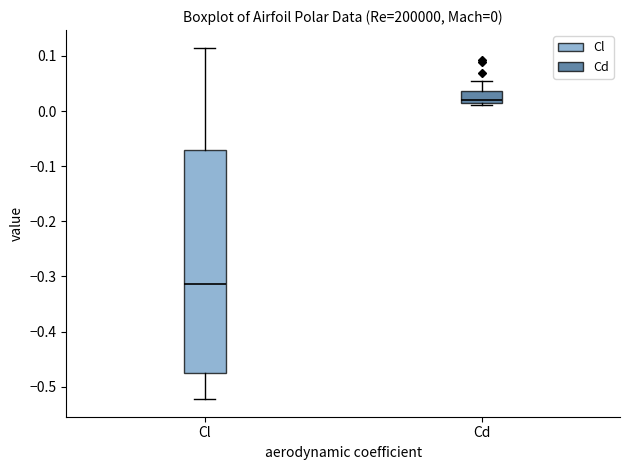

Comparing the boxes themselves (not the whiskers), which one is the tallest?

Cl